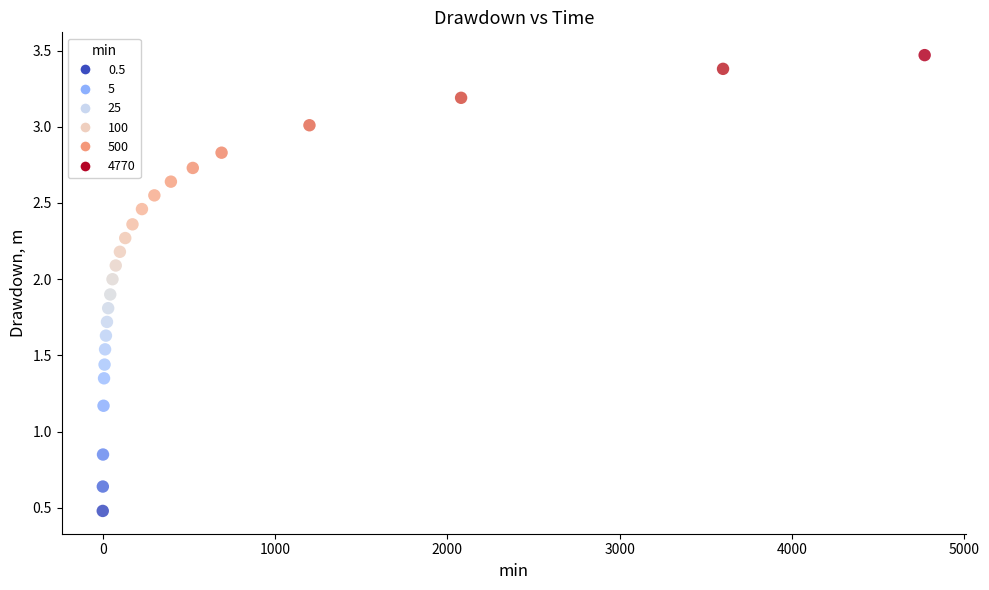

What is the range of Y values (max minus min)?

3.0